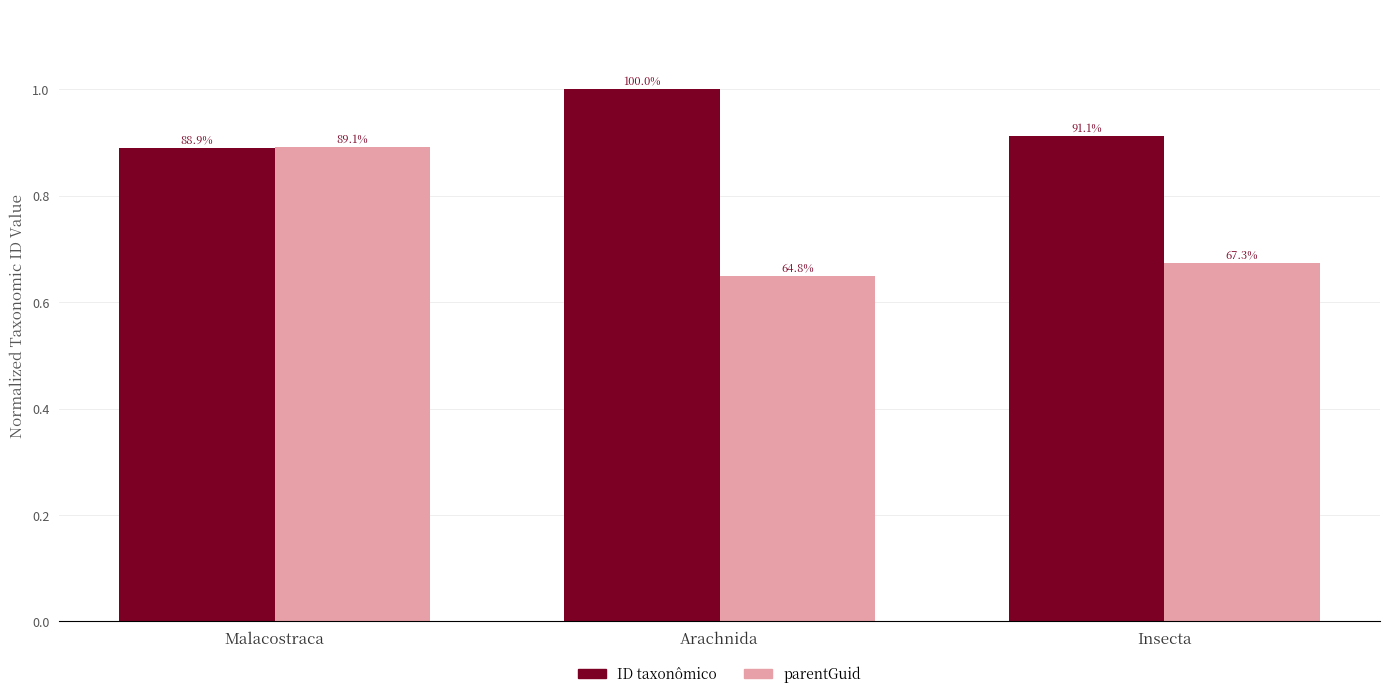

How many bars are there in total?

6